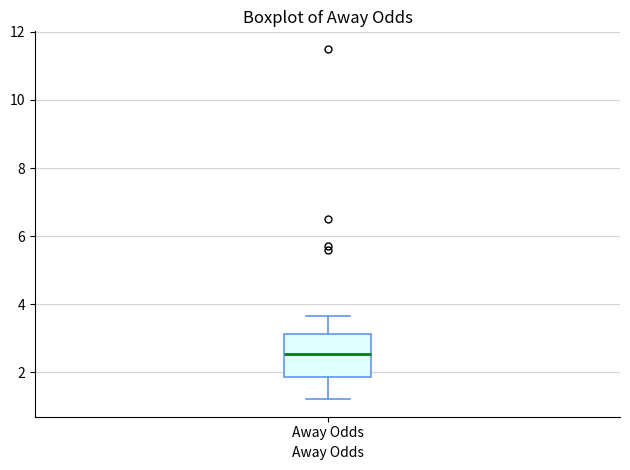

Read this box plot against the y-axis: the position of the median line, the range covered by the box, and the ends of both whiskers. The values are not printed on the chart, so give them approximately, as read against the axis.

median 2.6, box 1.8 to 3.2, whiskers 1.2 to 3.6